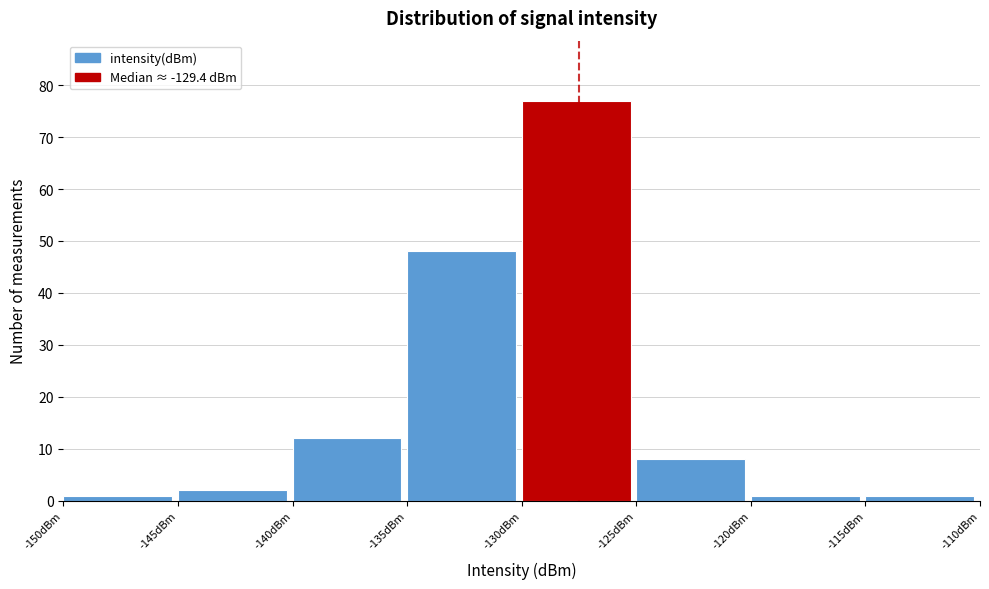

Reading left to right, list every bar in this chart as the range it spans on the x-axis followed by its height. The values are not printed on the chart, so give them approximately, as read against the axis.

-150 to -145: 1
-145 to -140: 2
-140 to -135: 12
-135 to -130: 48
-130 to -125: 77
-125 to -120: 8
-120 to -115: 1
-115 to -110: 1